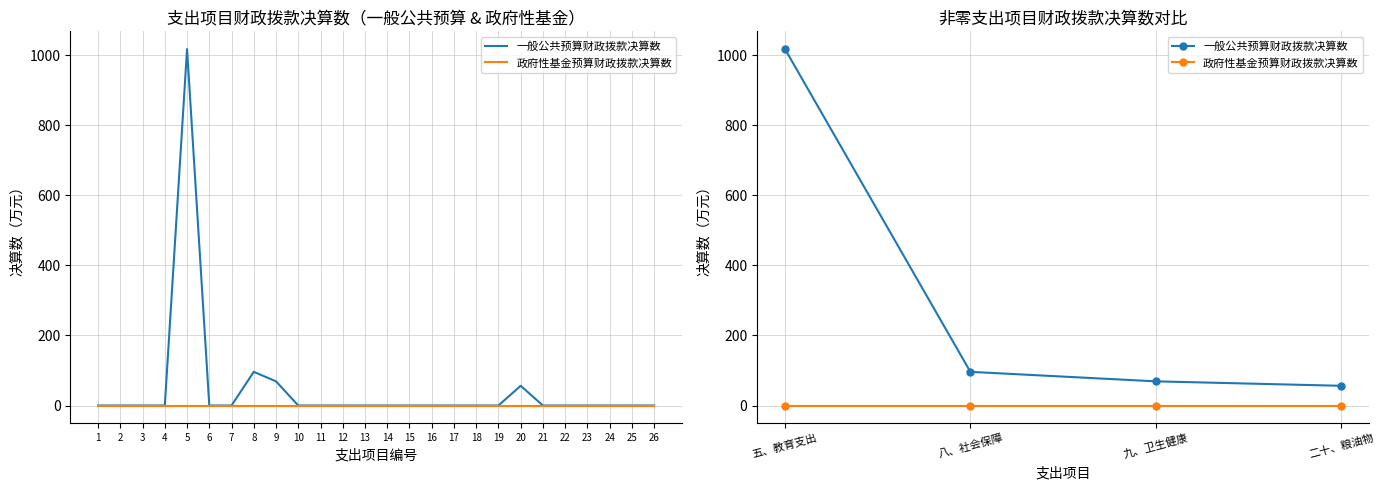

Reading right to left, transcribe all the data shown in this chart.

一般公共预算财政拨款决算数: 56.3	69.0	96.1	1017.2
政府性基金预算财政拨款决算数: 0.0	0.0	0.0	0.0